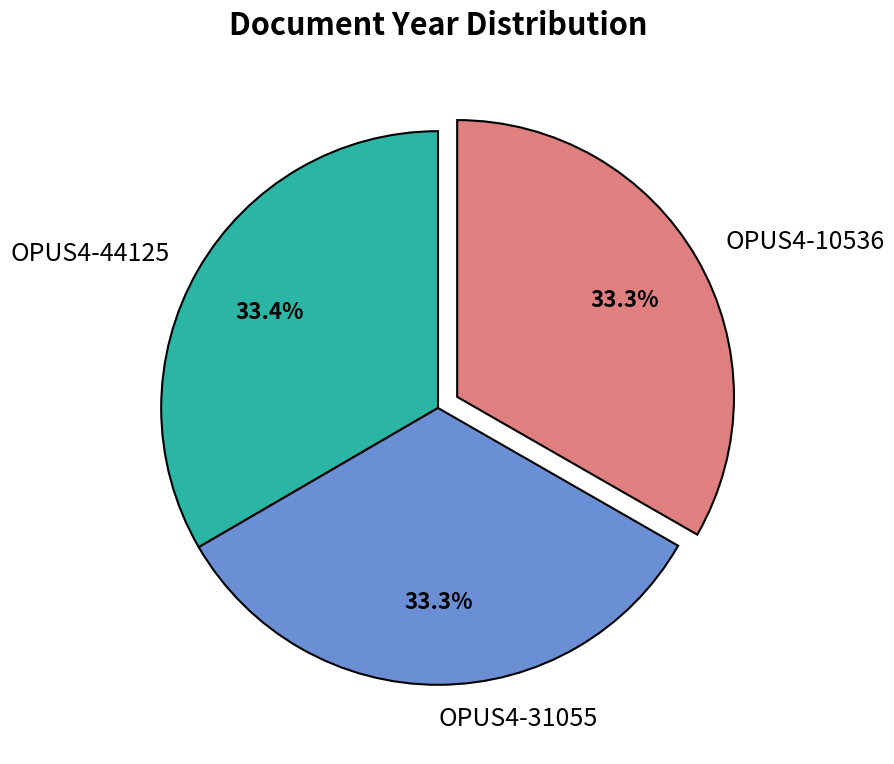

What is the total percentage of OPUS4-44125 and OPUS4-10536?

66.7%